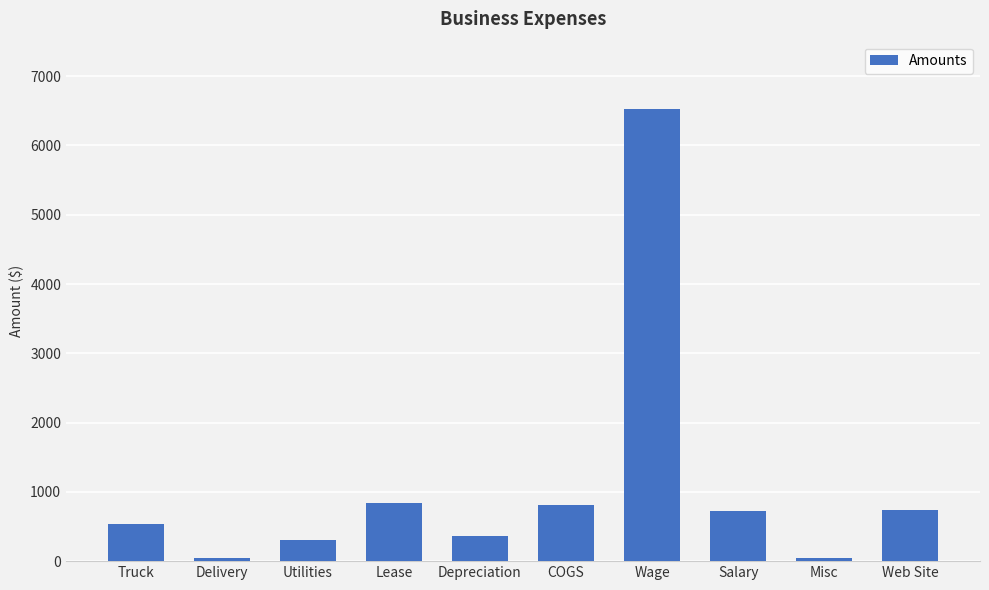

The chart shows a value of 6520.0 at Wage. True or false?

True